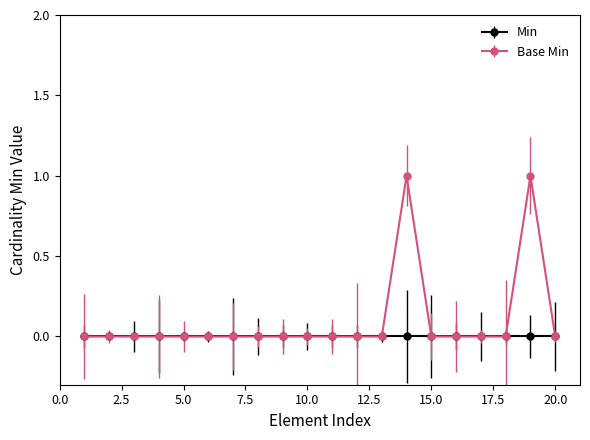

Rank the series by their maximum value, from lowest to highest.

Min, Base Min